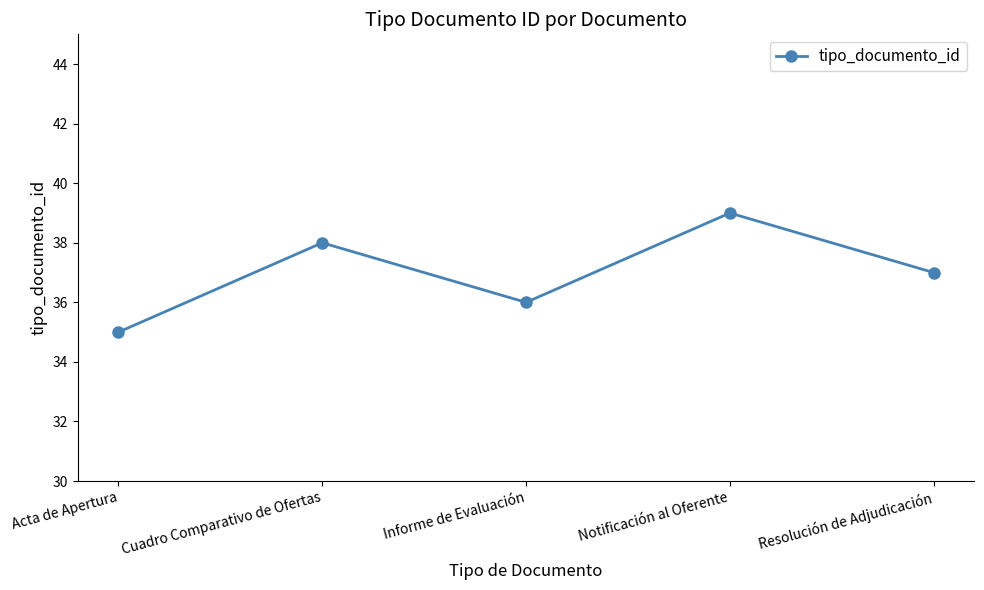

At which label is the value closest to 37?

Resolución de Adjudicación